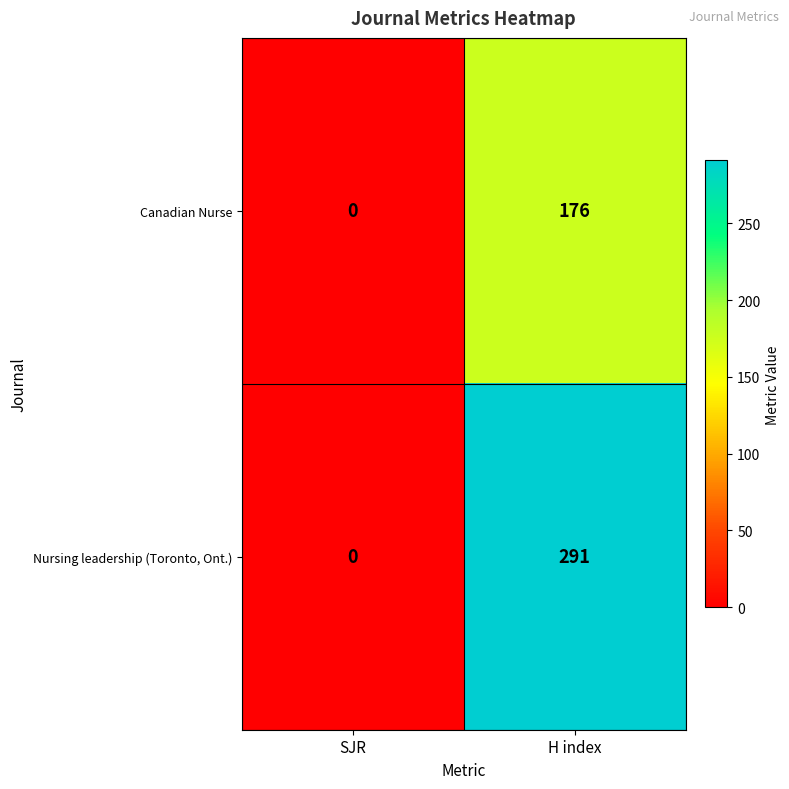

Which label corresponds to the smallest value in the chart?

SJR